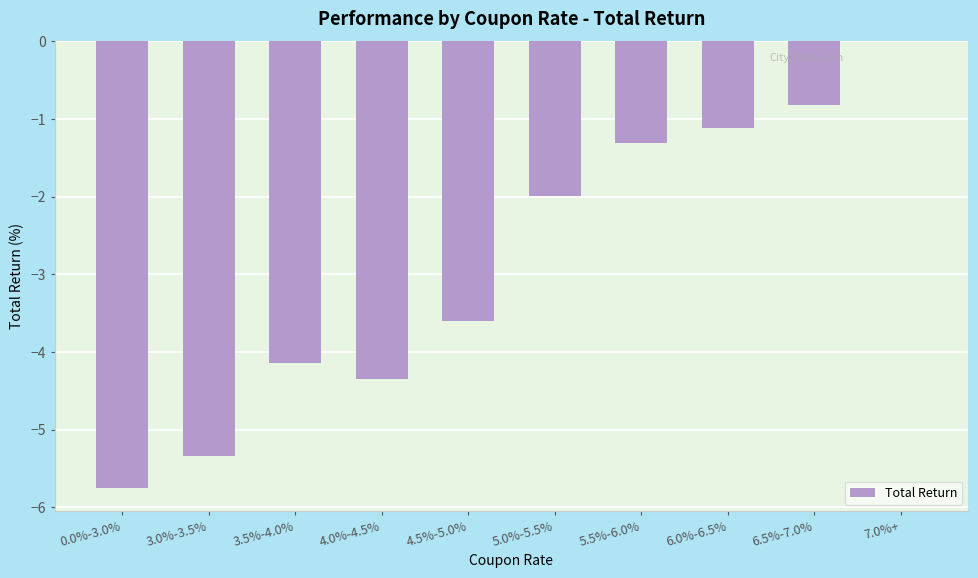

Which category has the highest value across all series?

7.0%+